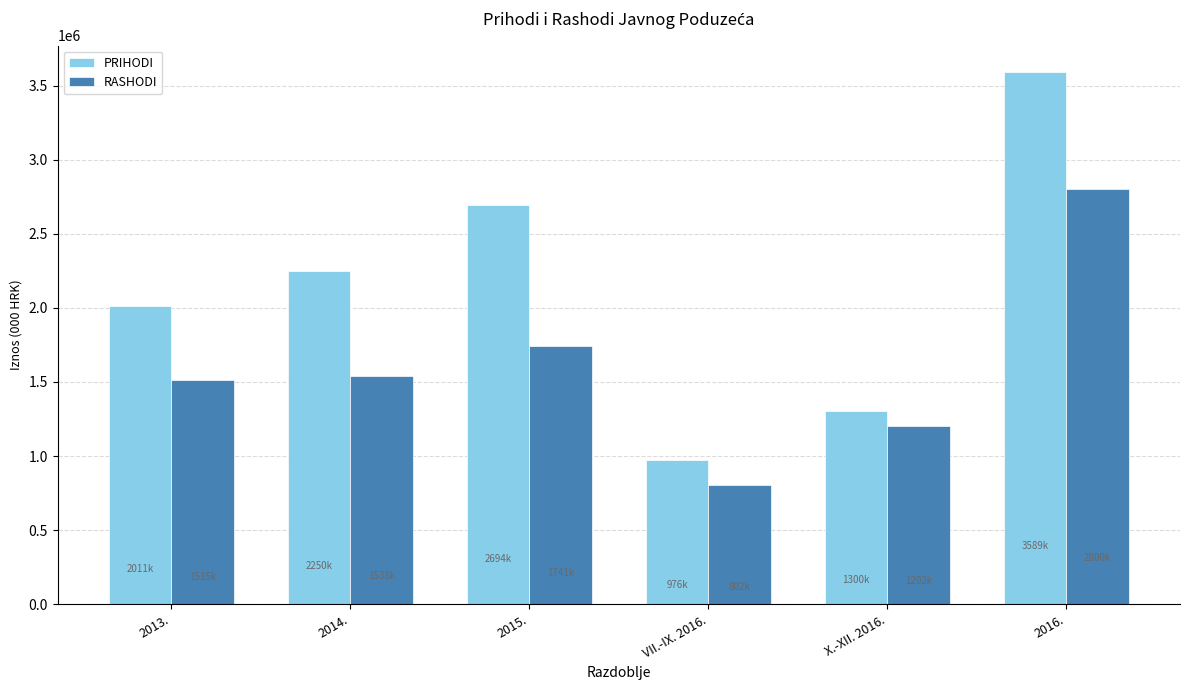

Reading left to right, transcribe all the data shown in this chart.

PRIHODI: 2010556	2249637	2693642	976098	1300375	3589351
RASHODI: 1514633	1538141	1741302	802045	1201806	2799885